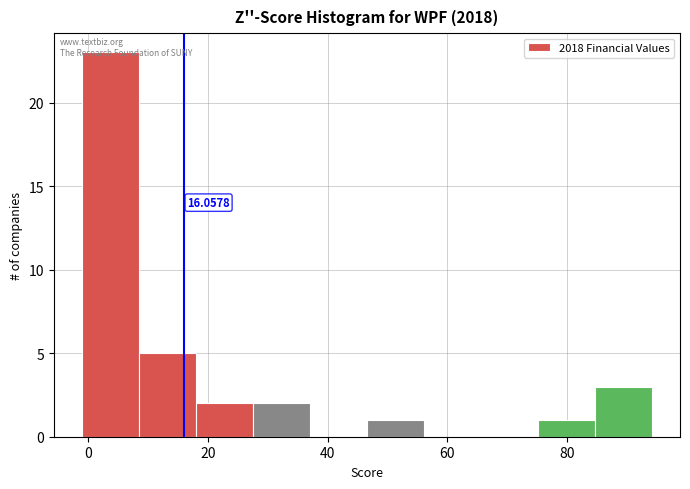

Over which range of the x-axis is the bar tallest?

0 to 8